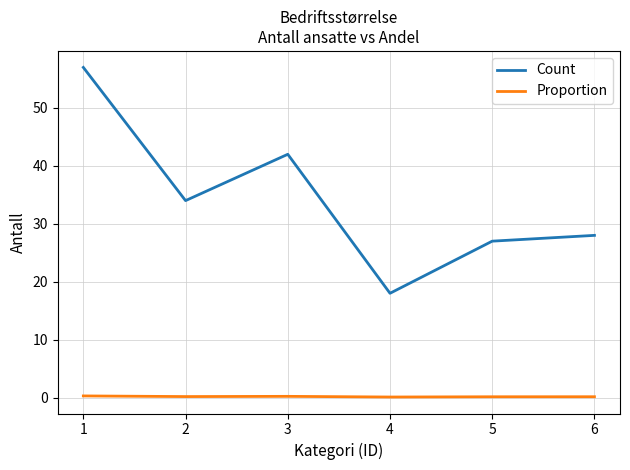

True or false: Count and Proportion cross at least once.

False